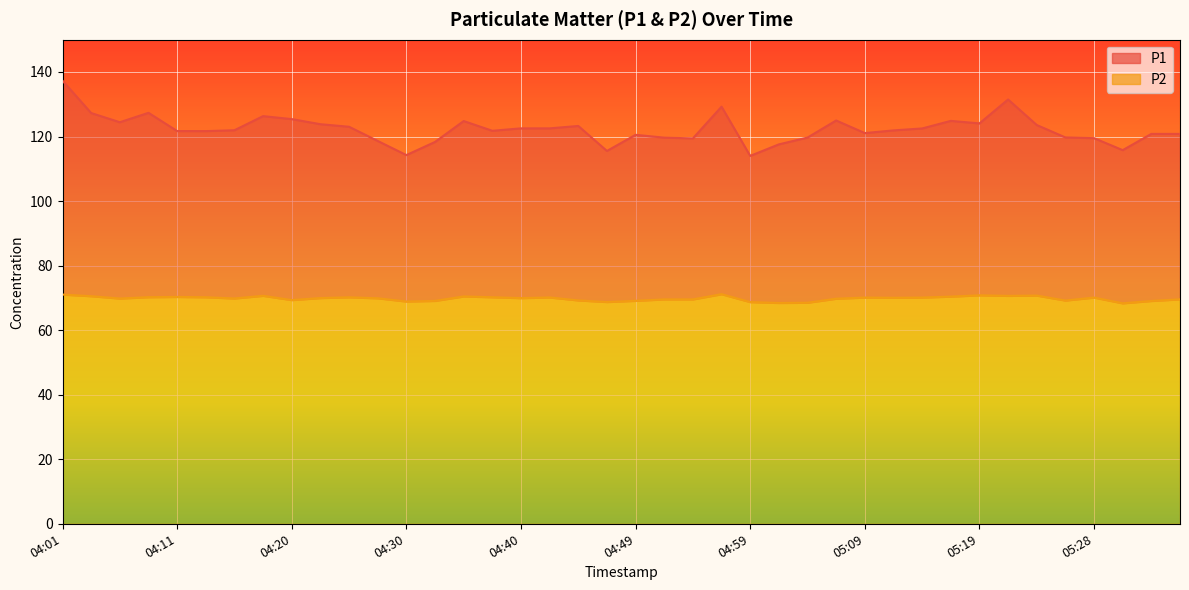

What is the sum of the P1 values at 05:31 and 04:40?

238.3